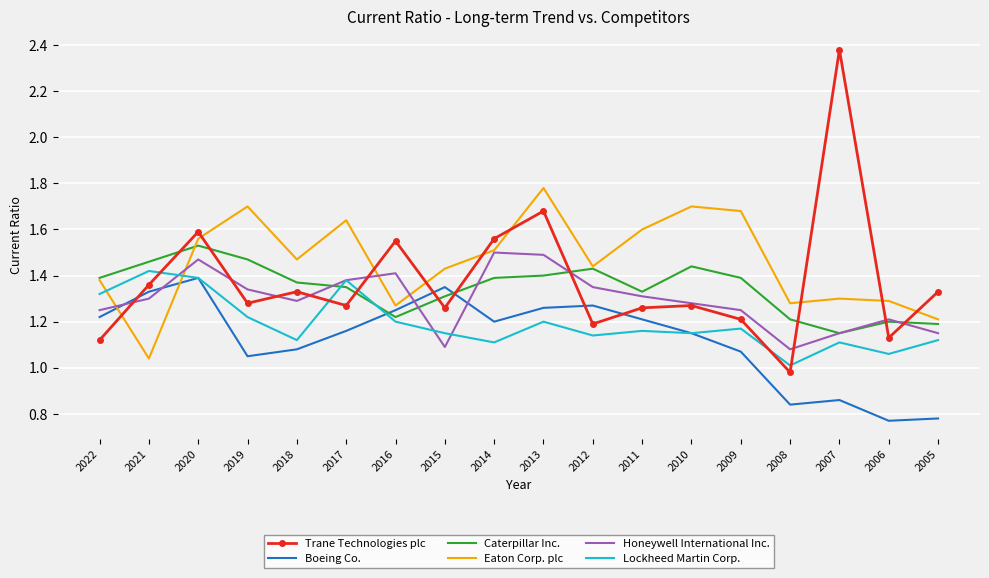

Where is Caterpillar Inc. nearest to the value 1?

2007